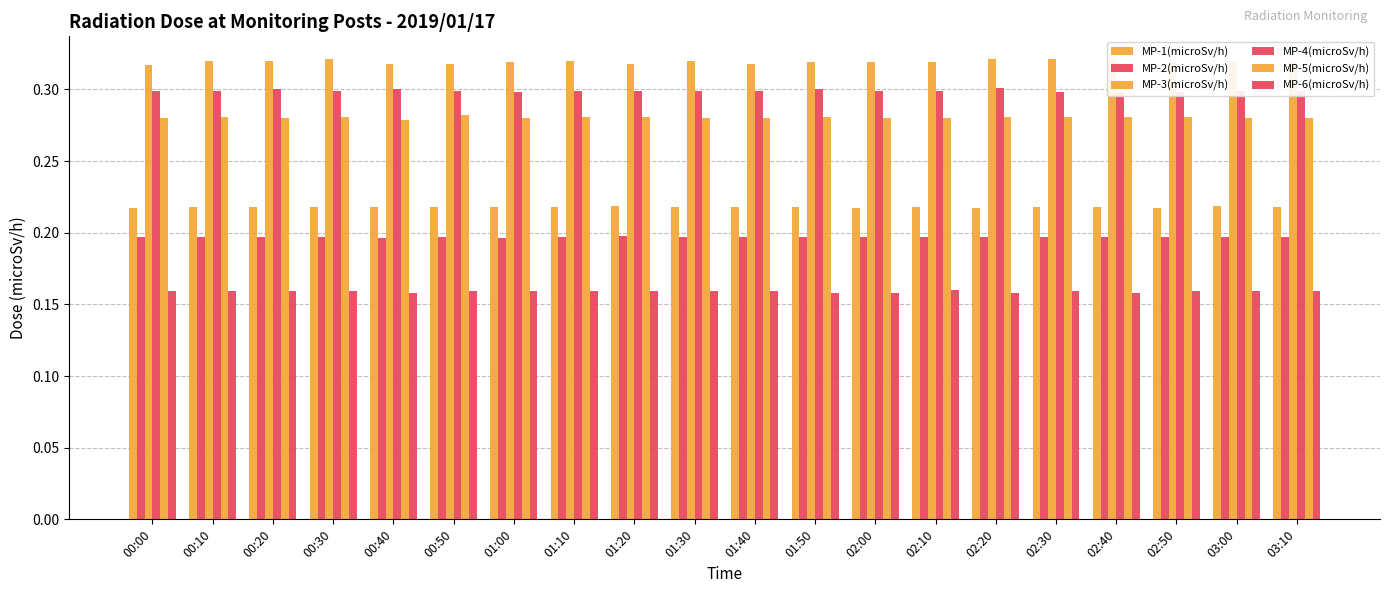

Rank the series at 00:50 from highest to lowest value.

MP-3(microSv/h), MP-4(microSv/h), MP-5(microSv/h), MP-1(microSv/h), MP-2(microSv/h), MP-6(microSv/h)